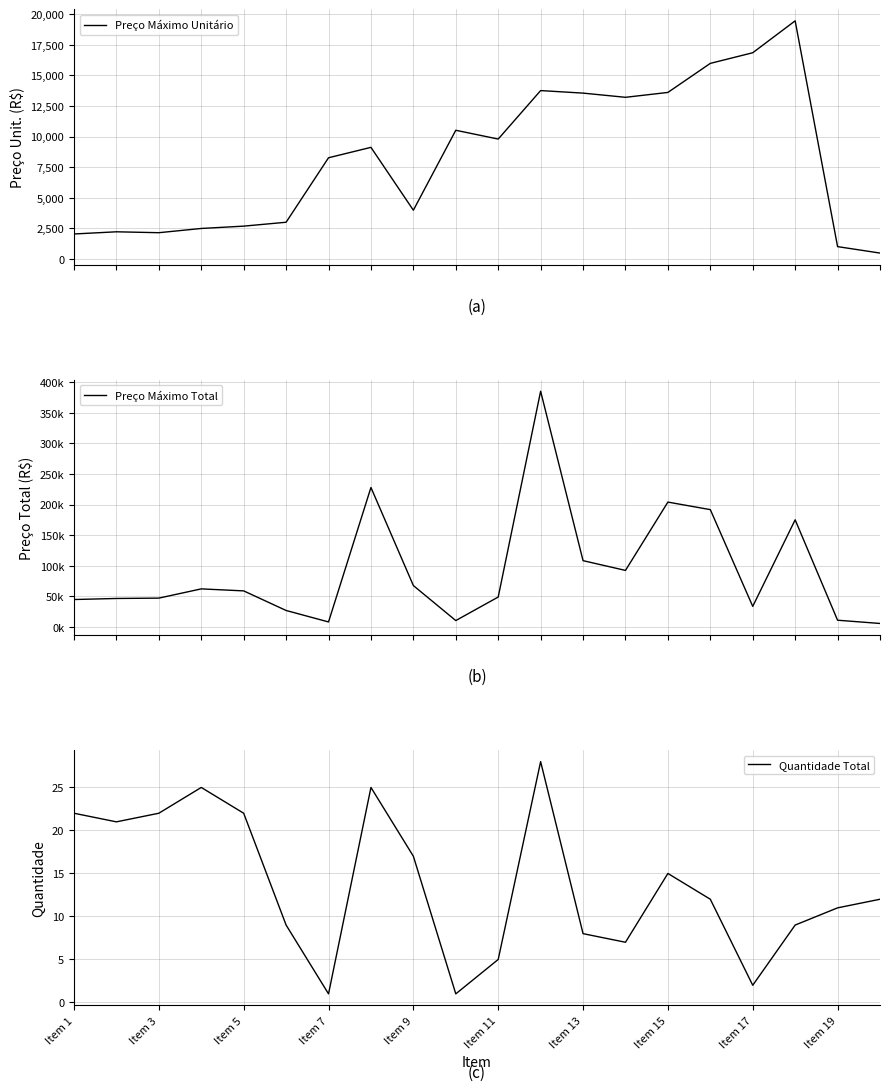

Does the chart display data point markers on the line(s)?

No